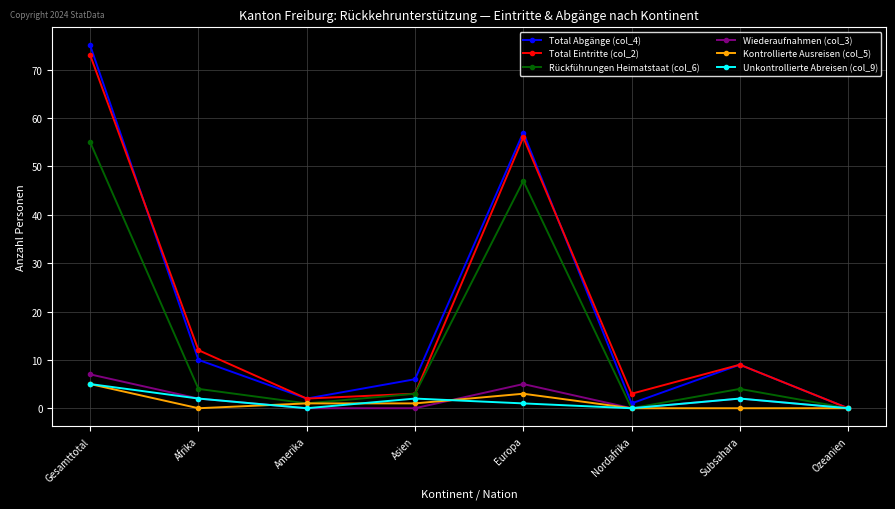

What is the difference between the maximum and minimum values in the Total Abgänge (col_4) series?

75